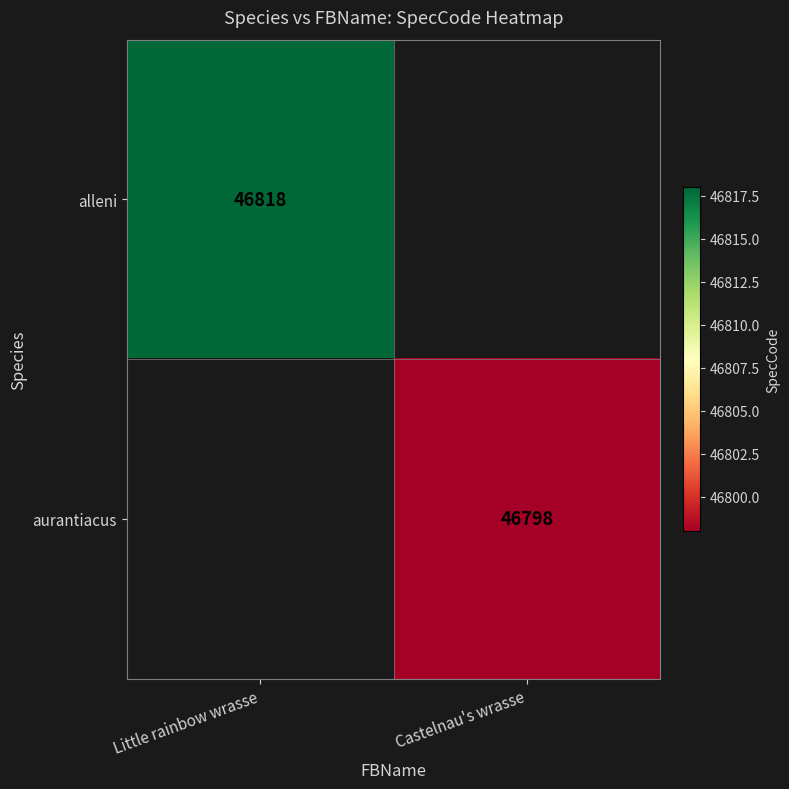

What is the smallest value displayed?

46798.0